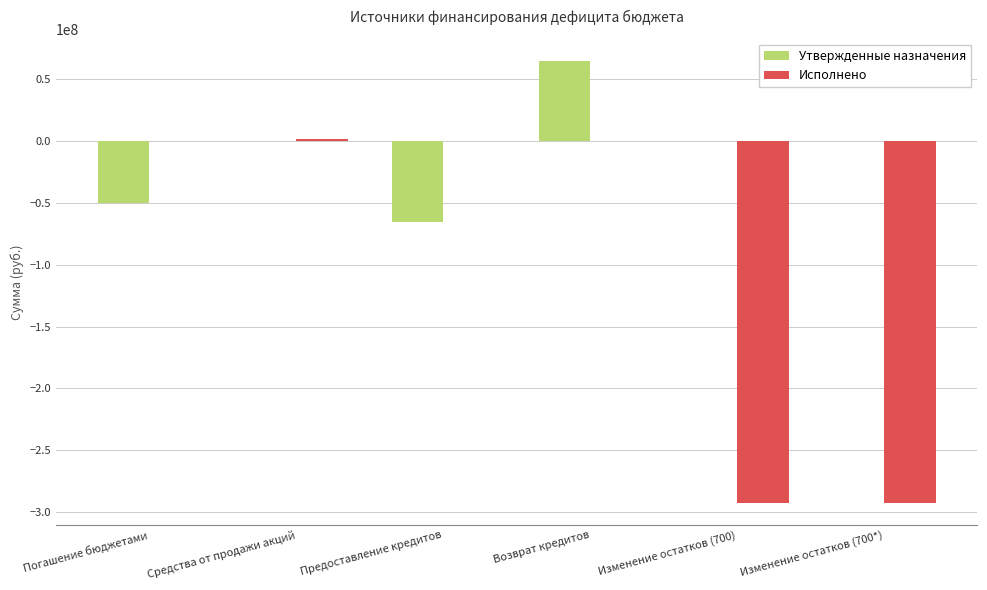

What is the sum of all Исполнено values?

-583897762.8